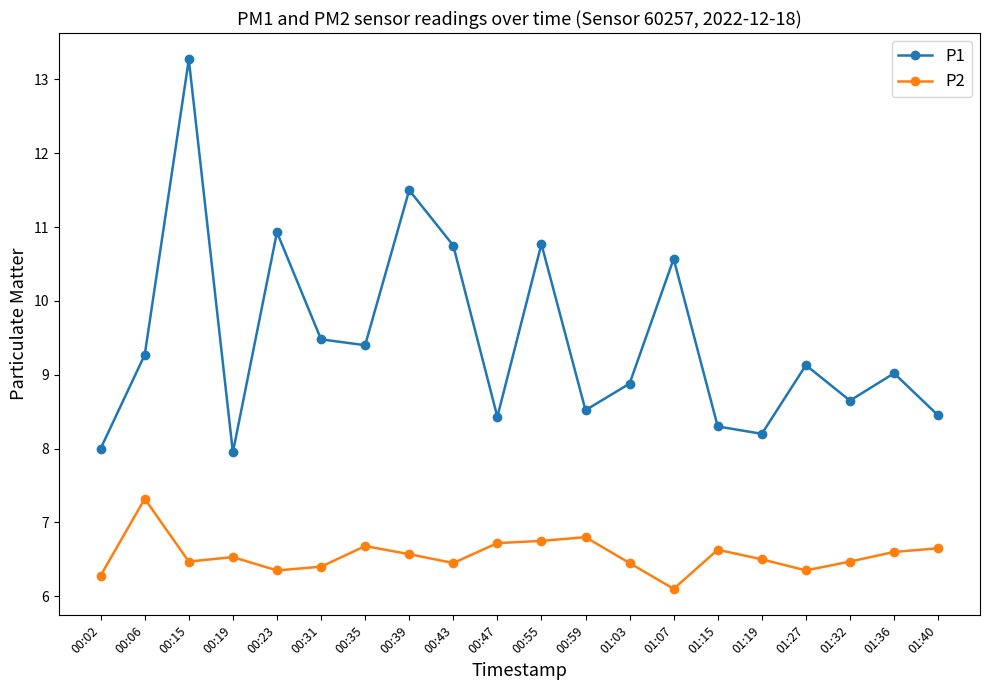

What is the sum of the P2 values at 00:23 and 00:06?

13.7